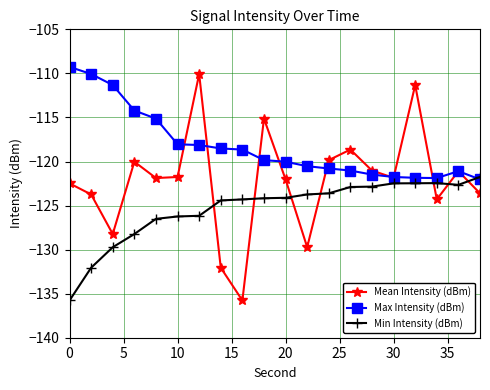

Which series has the widest spread of values?

Mean Intensity (dBm)